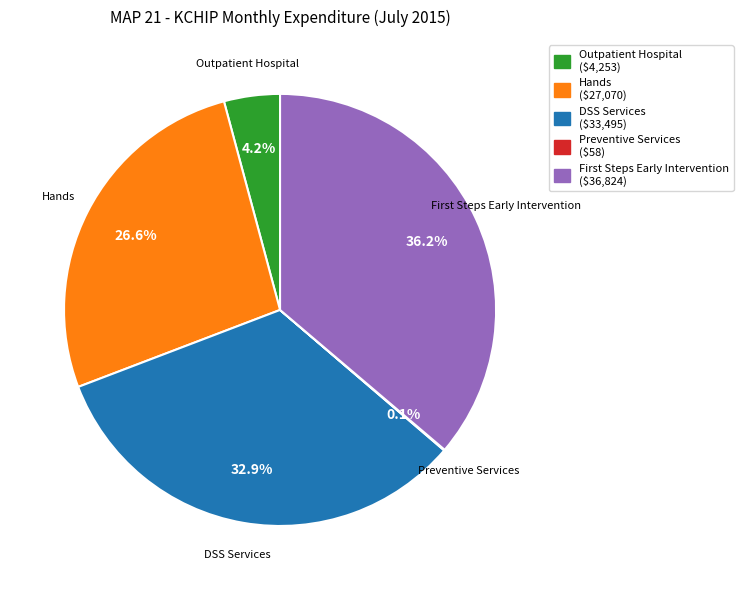

Is there any slice that represents more than half of the pie?

No